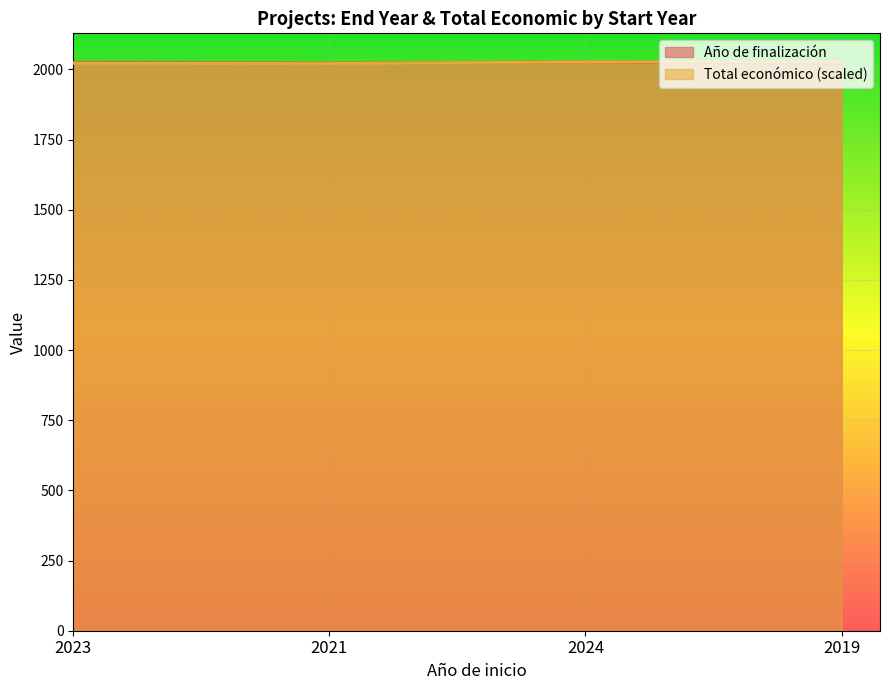

What is the highest value of the Año de finalización series?

2027.0